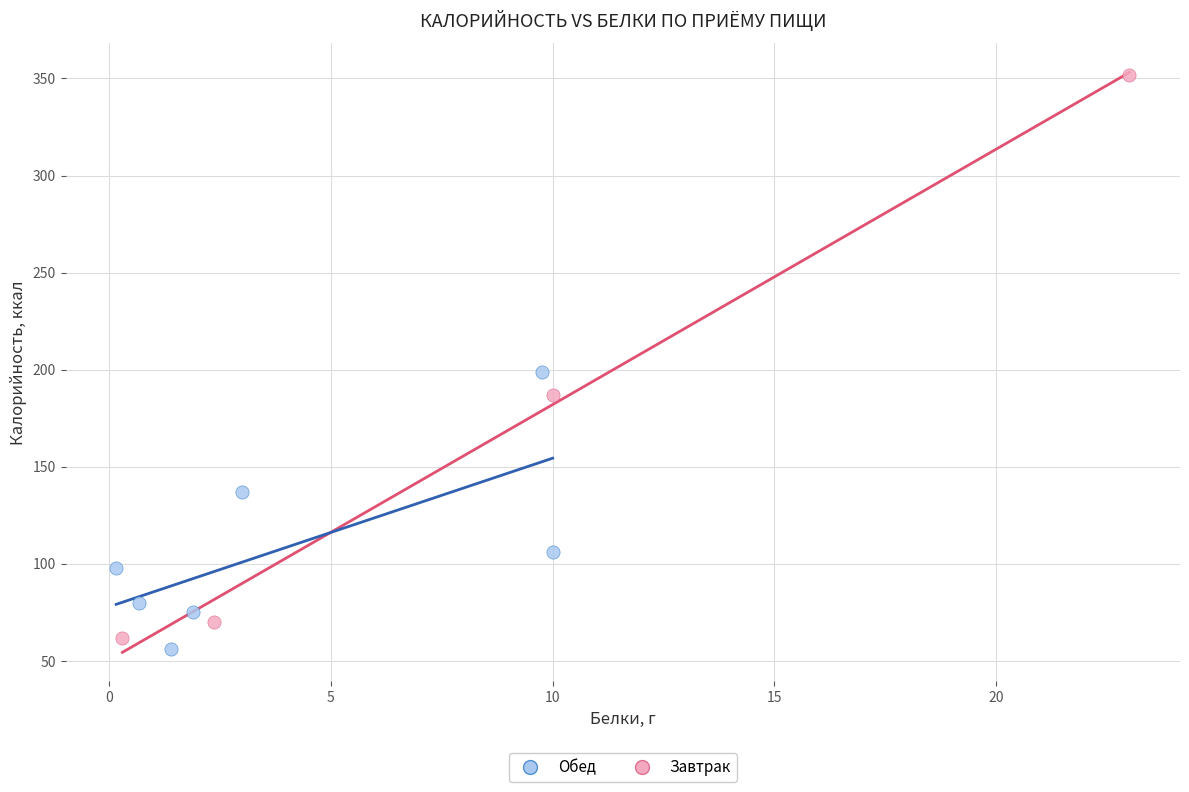

Which series contains the highest Y value?

Завтрак